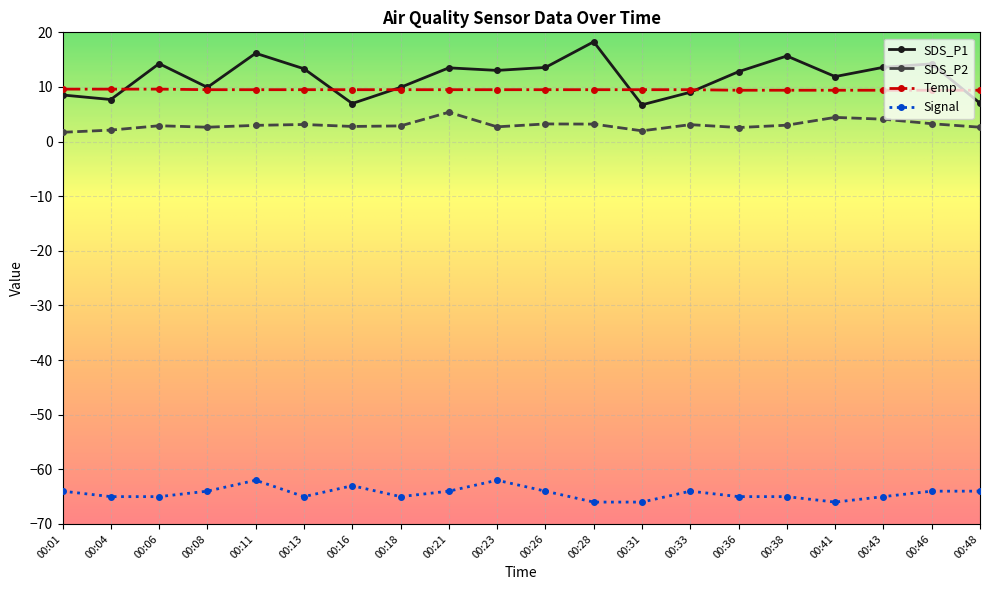

What is the lowest value of the Signal series?

-66.0